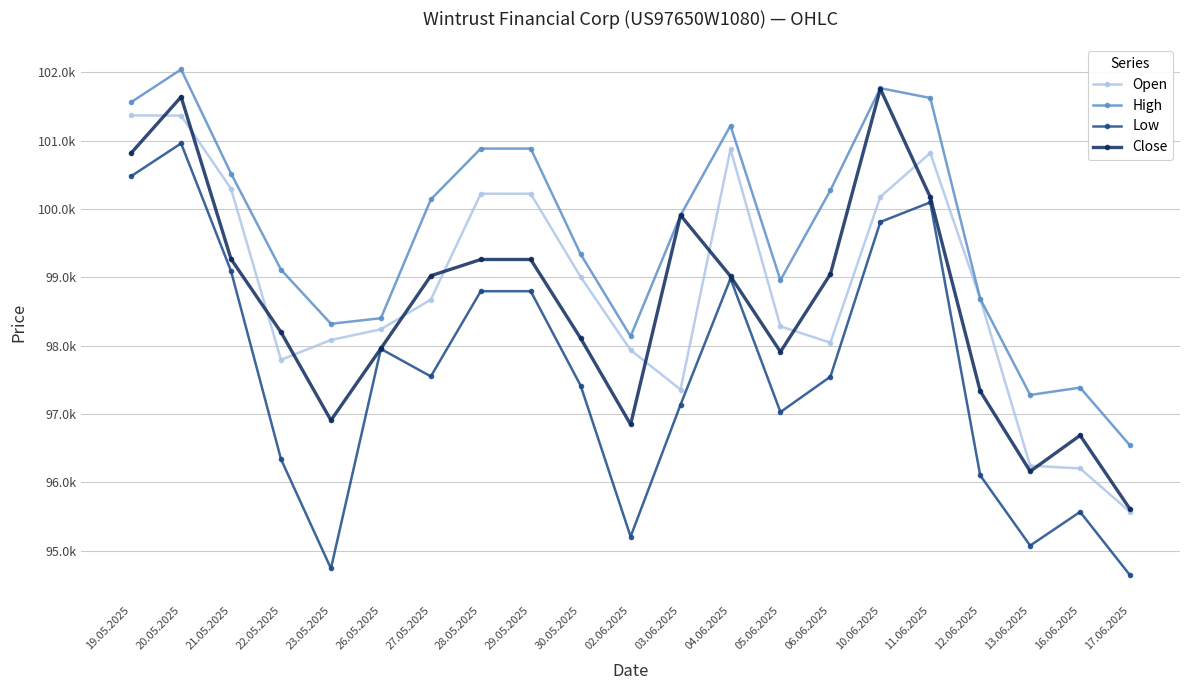

What are all the series names shown in the legend?

Open, High, Low, Close